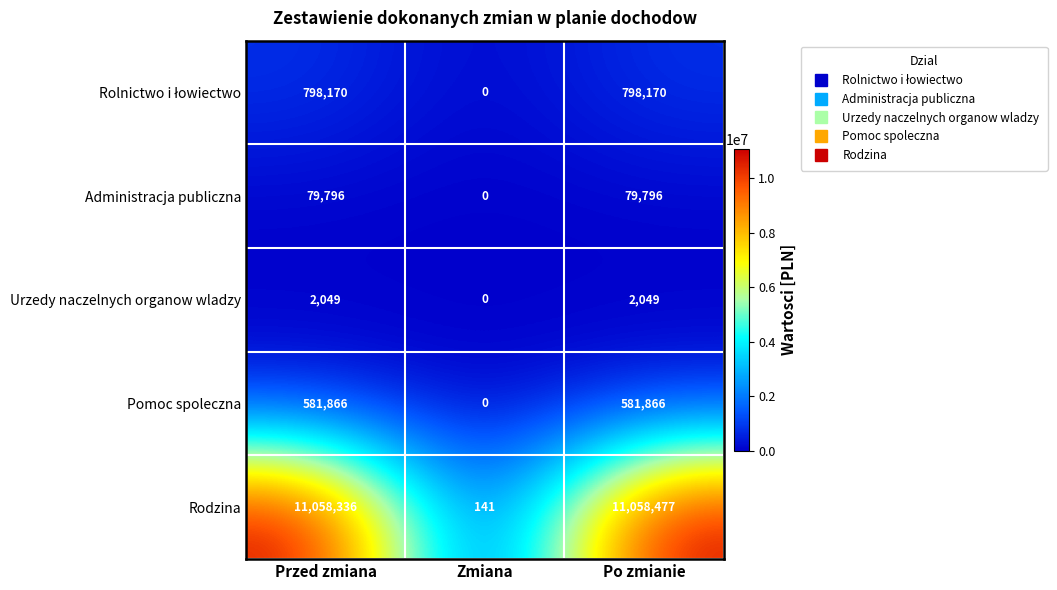

Is the value of Administracja publiczna at Po zmianie greater than the value of Urzedy naczelnych organow wladzy at Zmiana?

Yes